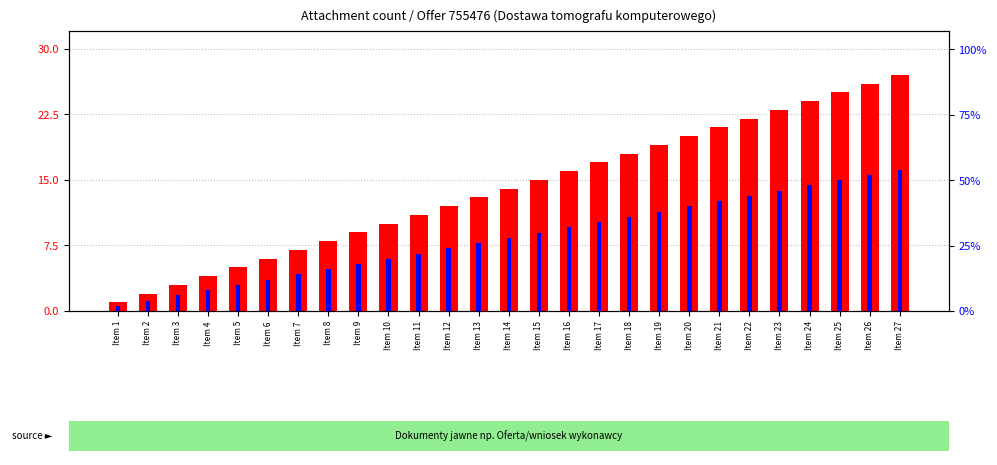

What is the average value of the percentile rank within the sample series?

28